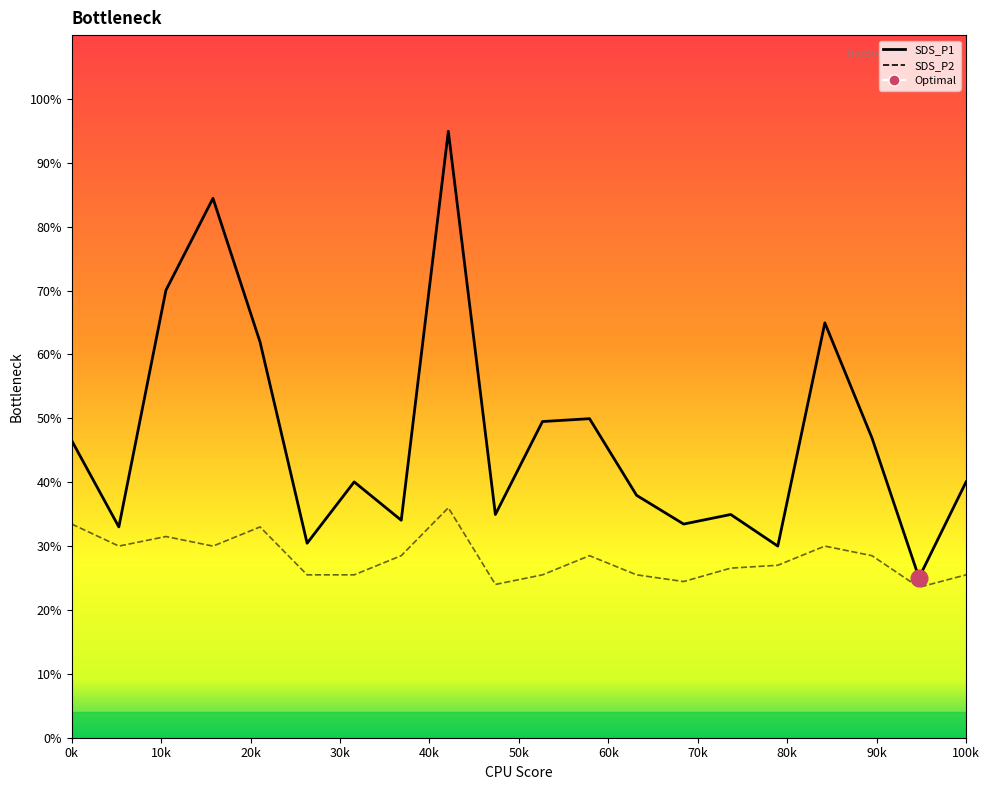

True or false: SDS_P2 and SDS_P1 cross at least once.

False